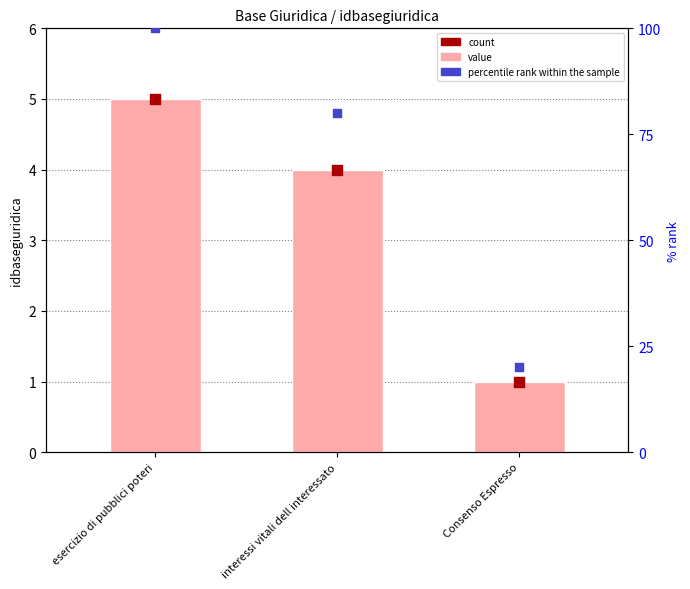

Is the value of count at interessi vitali dell interessato greater than the value of idbasegiuridica at Consenso Espresso?

Yes